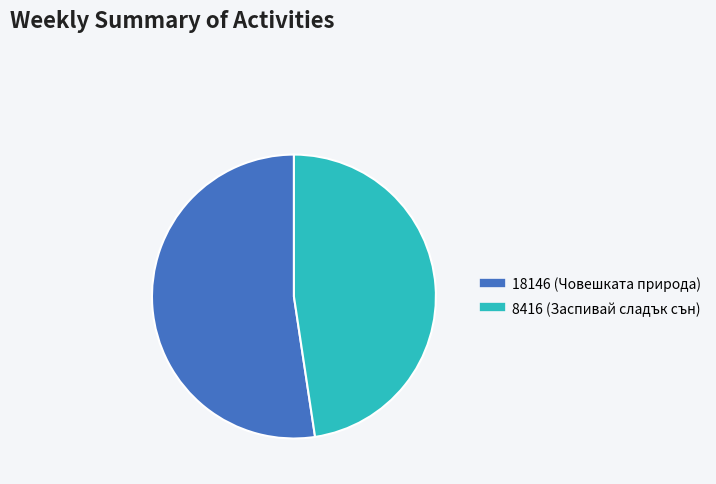

Combined, do 18146 and 8416 account for over 50%?

Yes